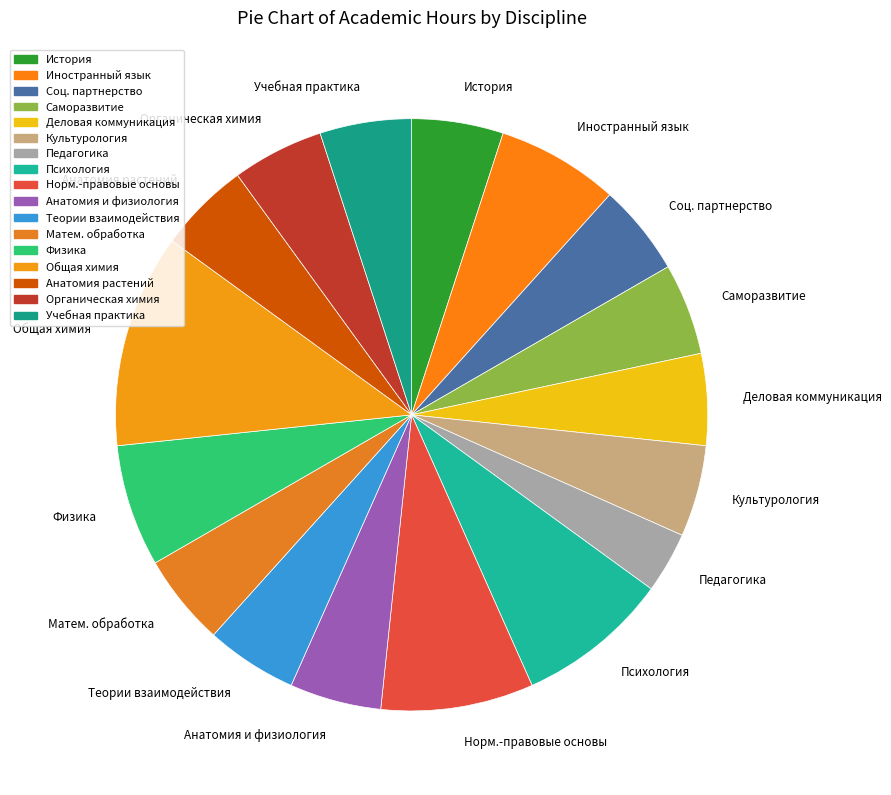

Approximately how many times larger is the value at Психология compared to История?

1.7